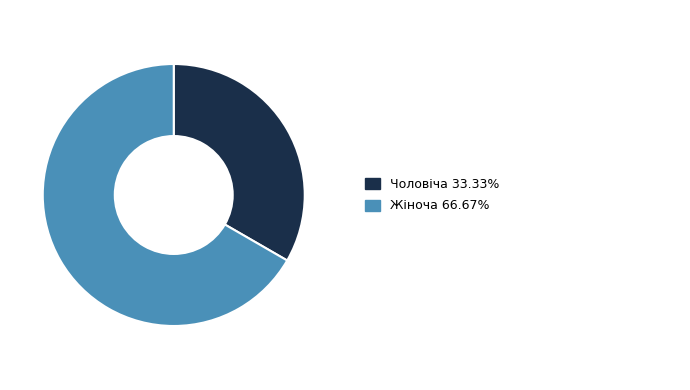

Does any single category account for the majority?

Yes